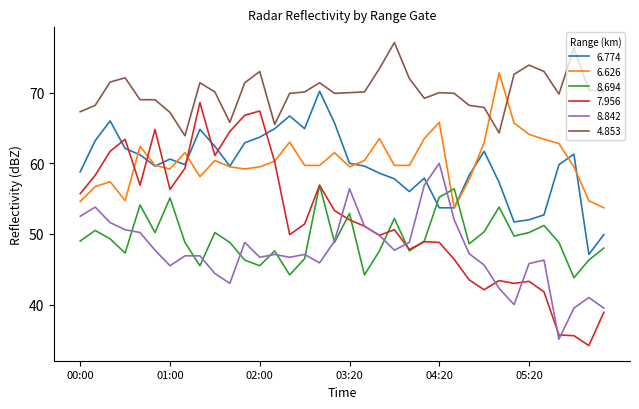

Which series has the widest spread of values?

7.956